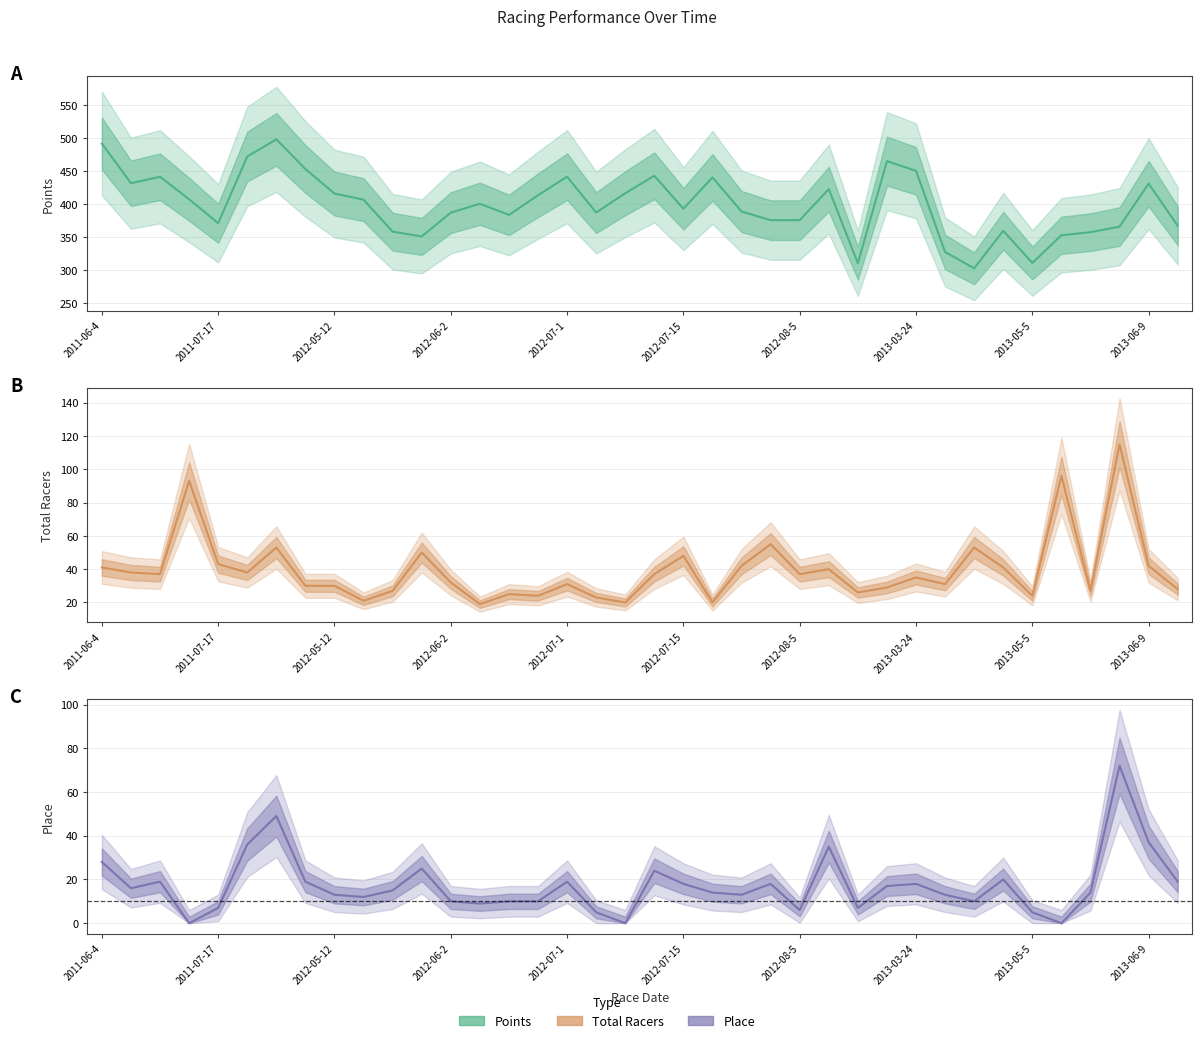

True or false: Place has a value of 8.8 at 2011-07-3.

False